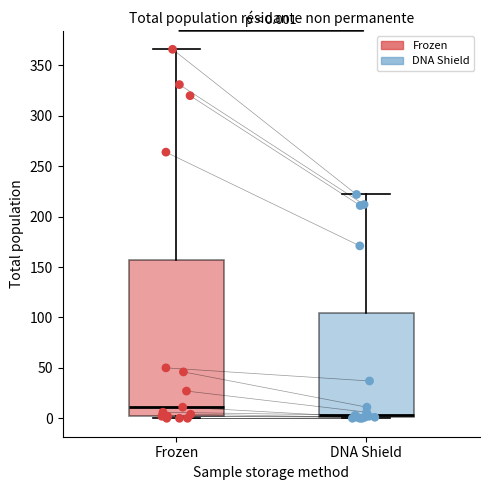

Which box is the tallest, from its lower edge to its upper edge?

Frozen